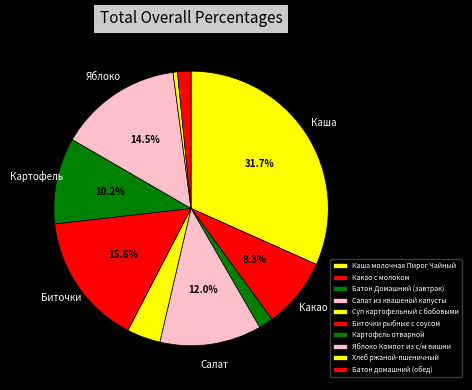

To the nearest percent, what is the difference between the largest and smallest slice percentages?

31%